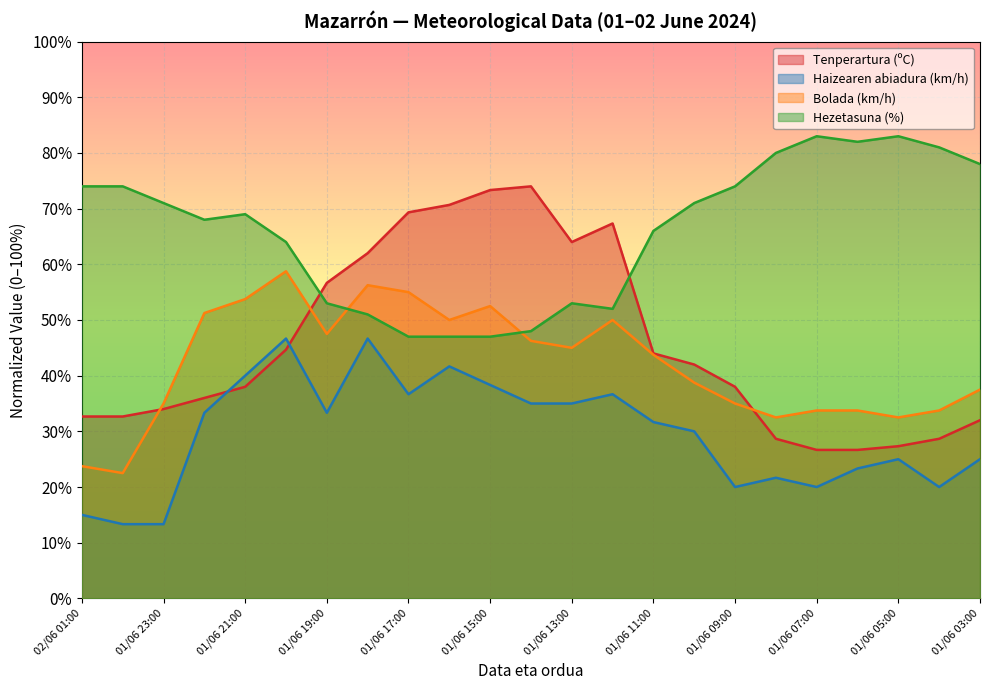

How many lines are shown in the chart?

4